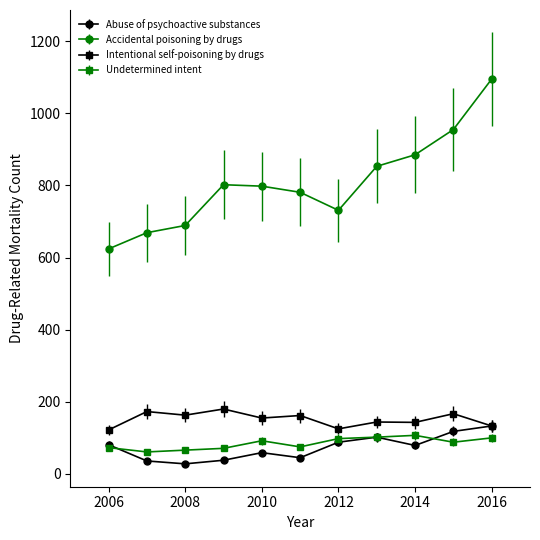

True or false: Undetermined intent and Accidental poisoning by drugs cross at least once.

False